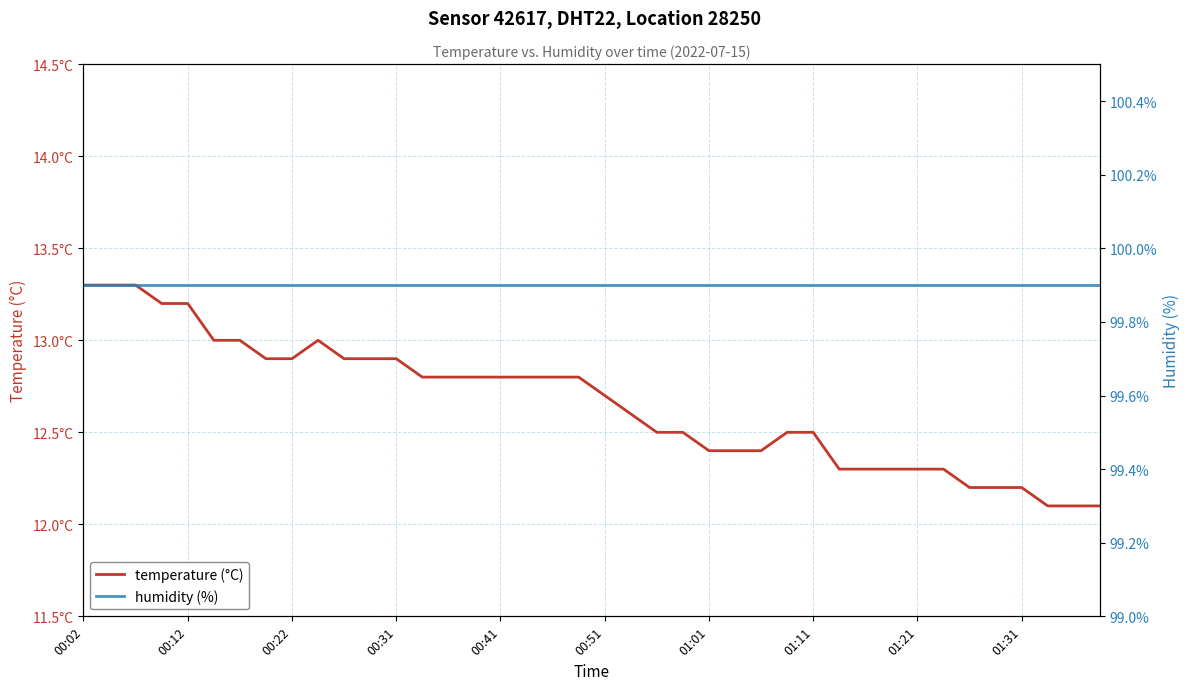

At which label is humidity (%) closest to 99?

00:02